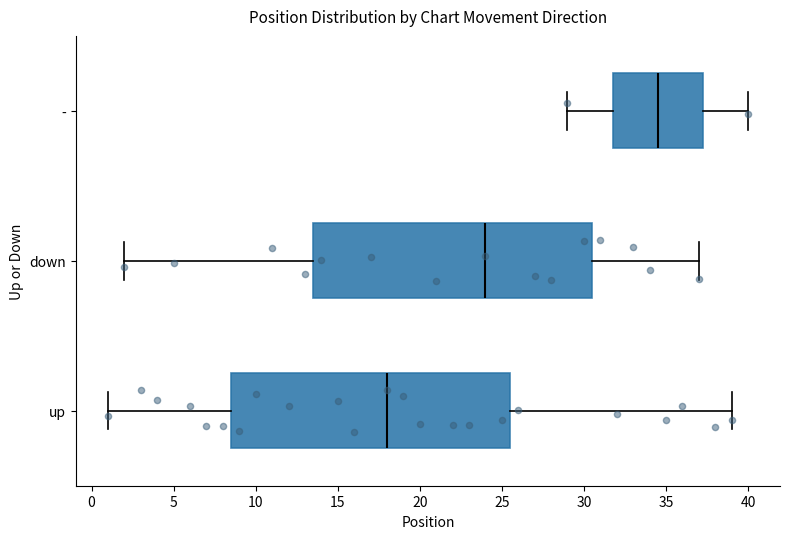

Where does the right whisker of the box for - end on the x-axis? The values are not printed on the chart, so give them approximately, as read against the axis.

40.0